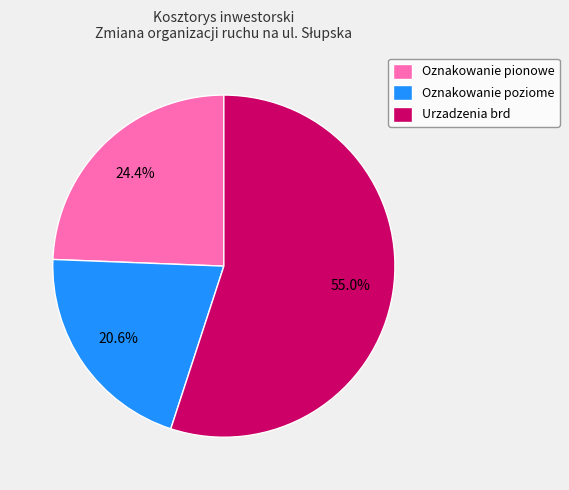

Is Urzadzenia brd the majority of the pie?

Yes